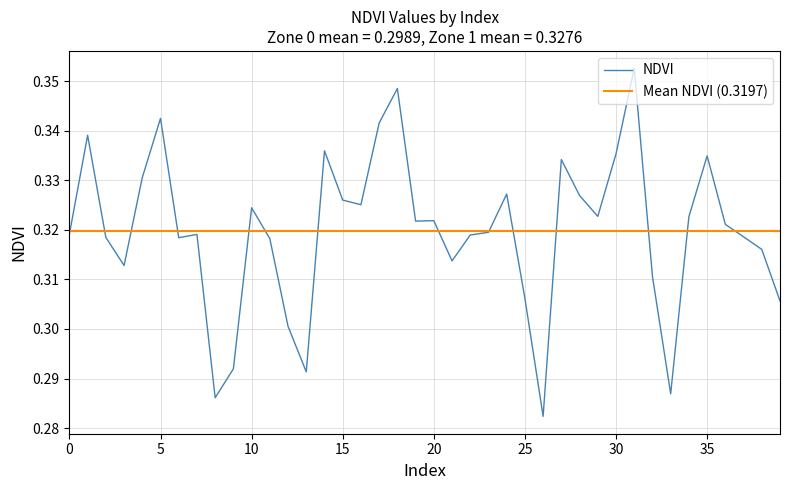

True or false: the data shows 0.5 at 38.

False